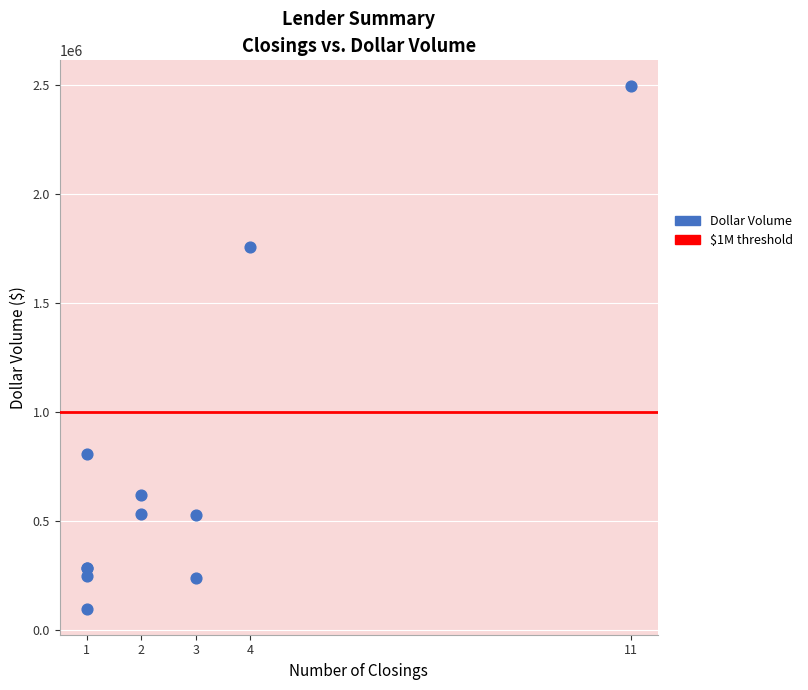

What Y value in the scatter plot is closest to 1298156?

1755850